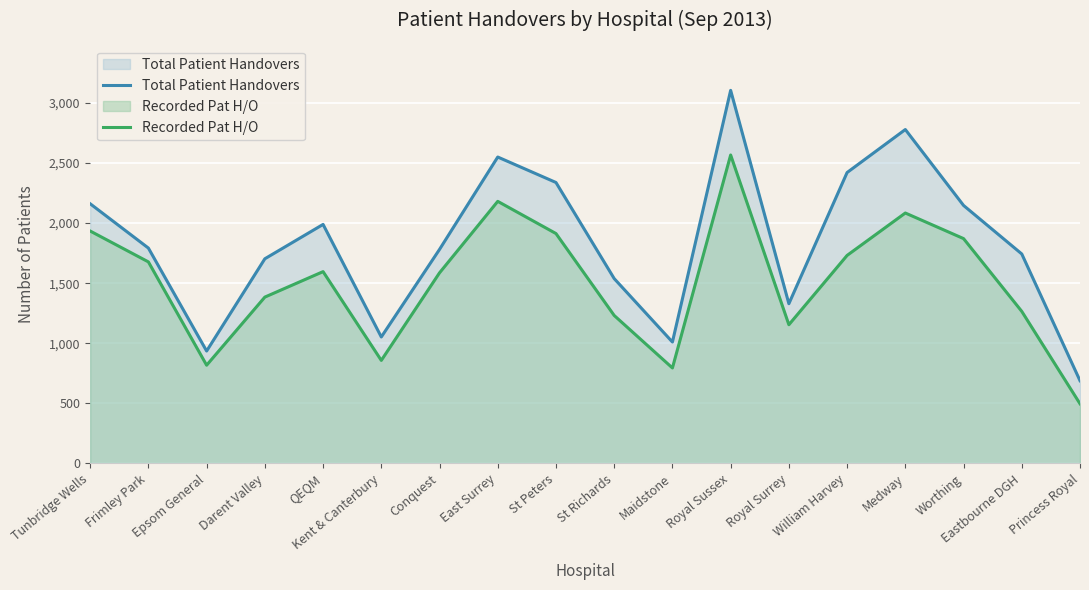

At which category does the chart reach its minimum across all series?

Princess Royal